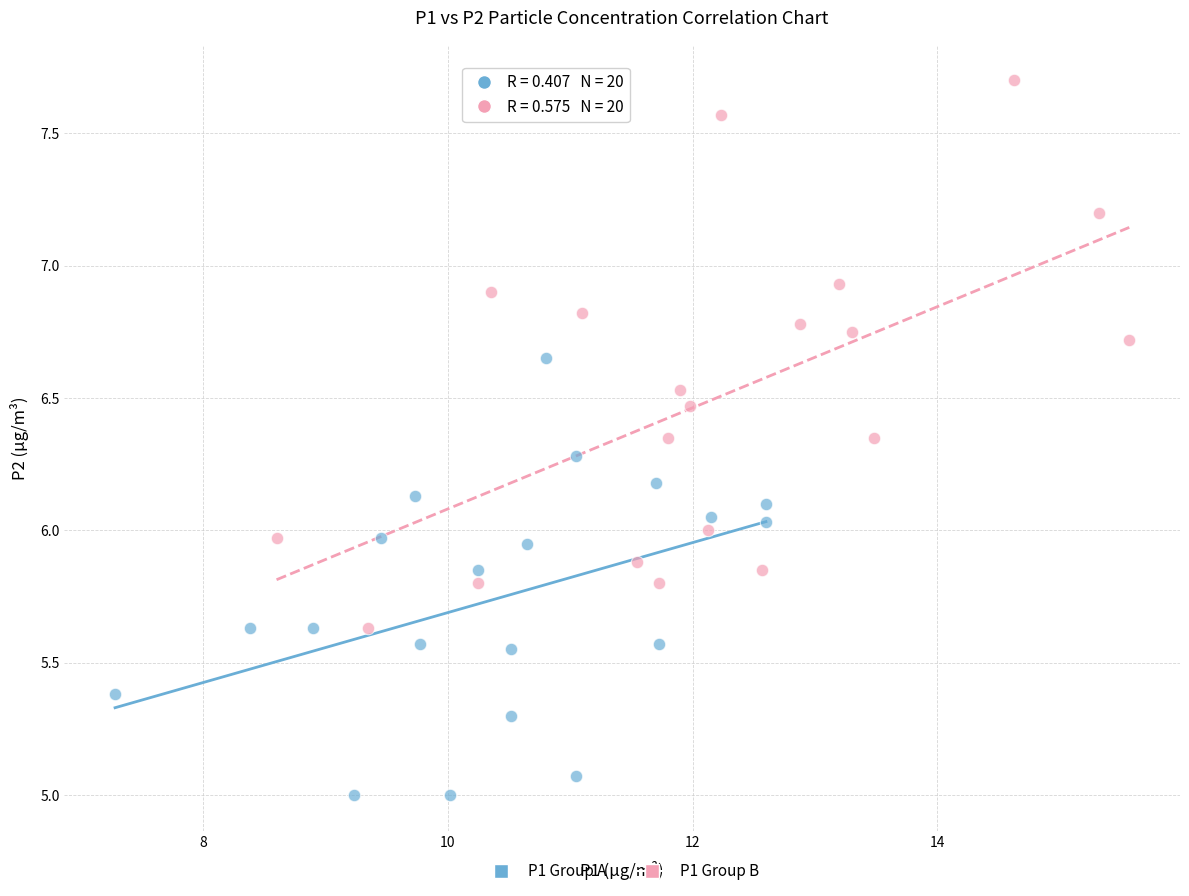

Which series reaches the minimum Y coordinate?

P1 Group A